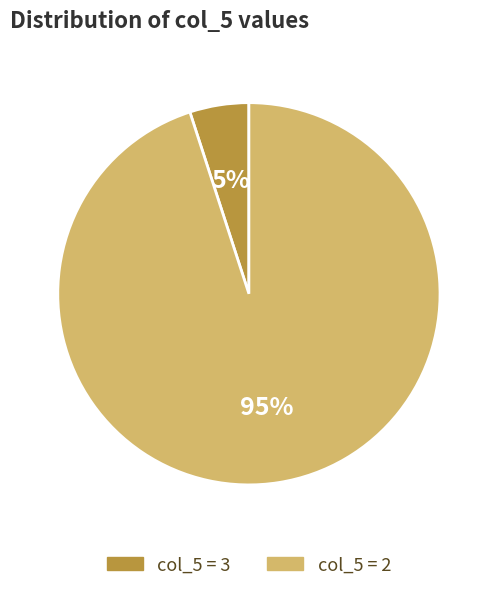

Is there a majority slice in this chart?

Yes